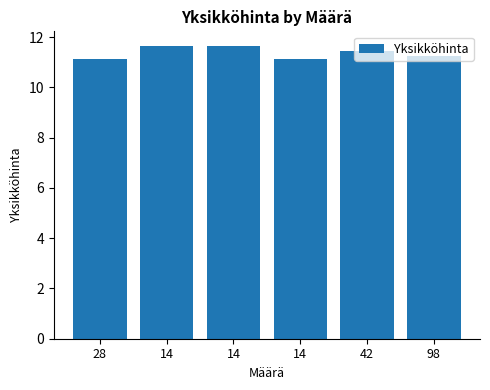

True or false: the data shows 11.2 at 98.

True